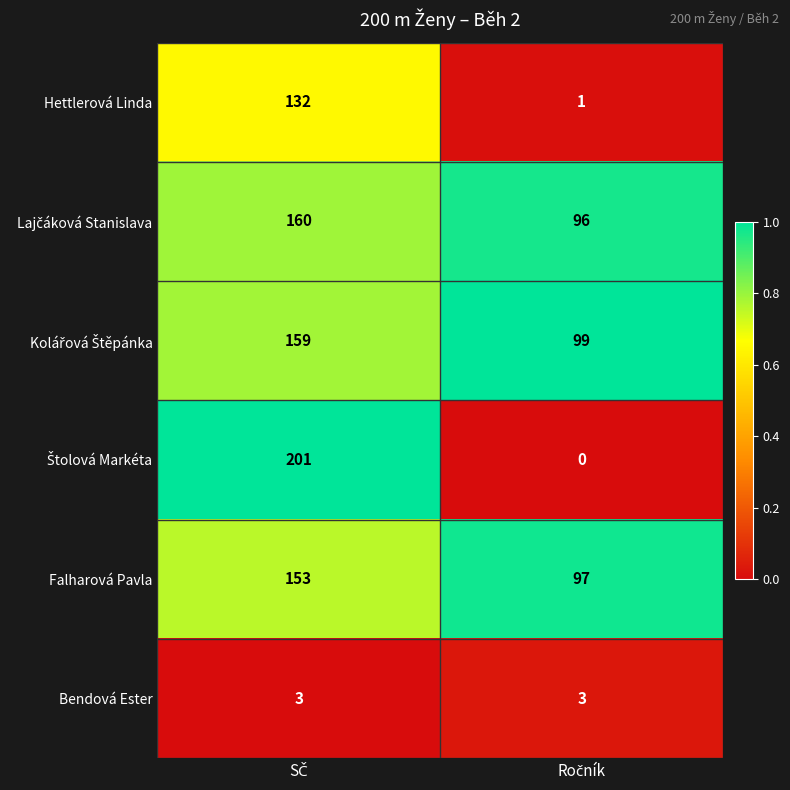

What is the difference between the maximum and minimum values in the Hettlerová Linda series?

131